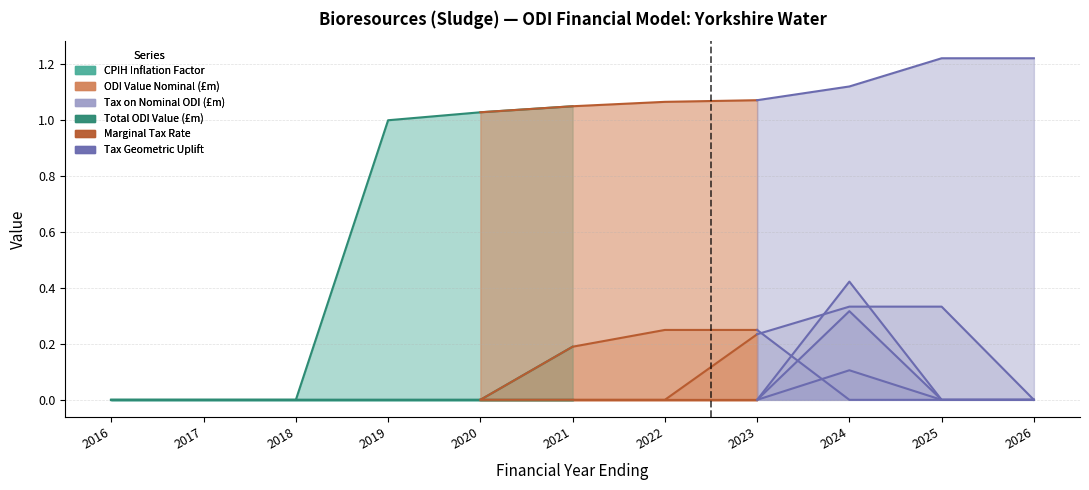

Rank the series by their maximum value, from highest to lowest.

CPIH Inflation Factor, Total ODI Value (£m), Tax Geometric Uplift, ODI Value Nominal (£m), Marginal Tax Rate, Tax on Nominal ODI (£m)